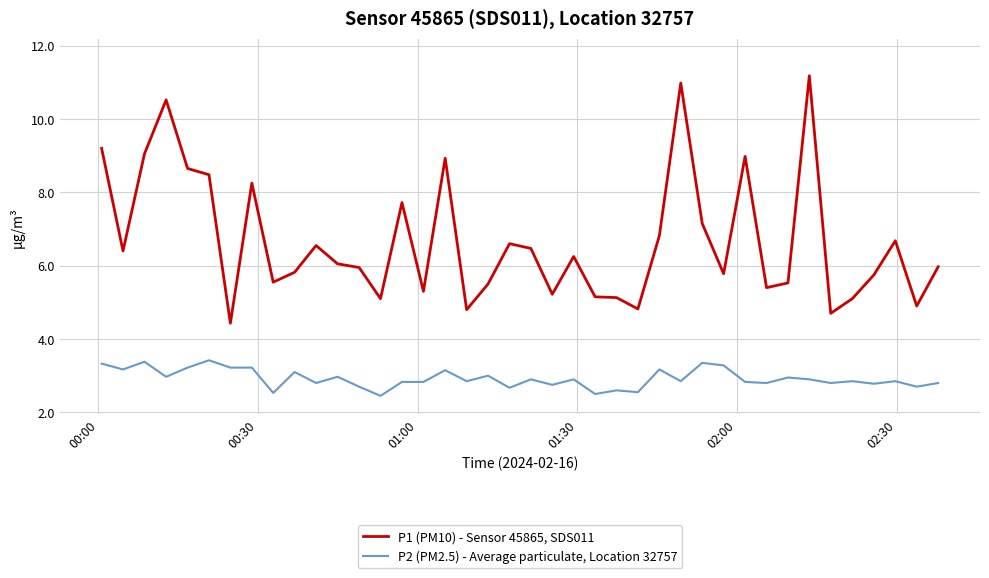

Which series has the largest range (max minus min)?

P1 (PM10) - Sensor 45865, SDS011